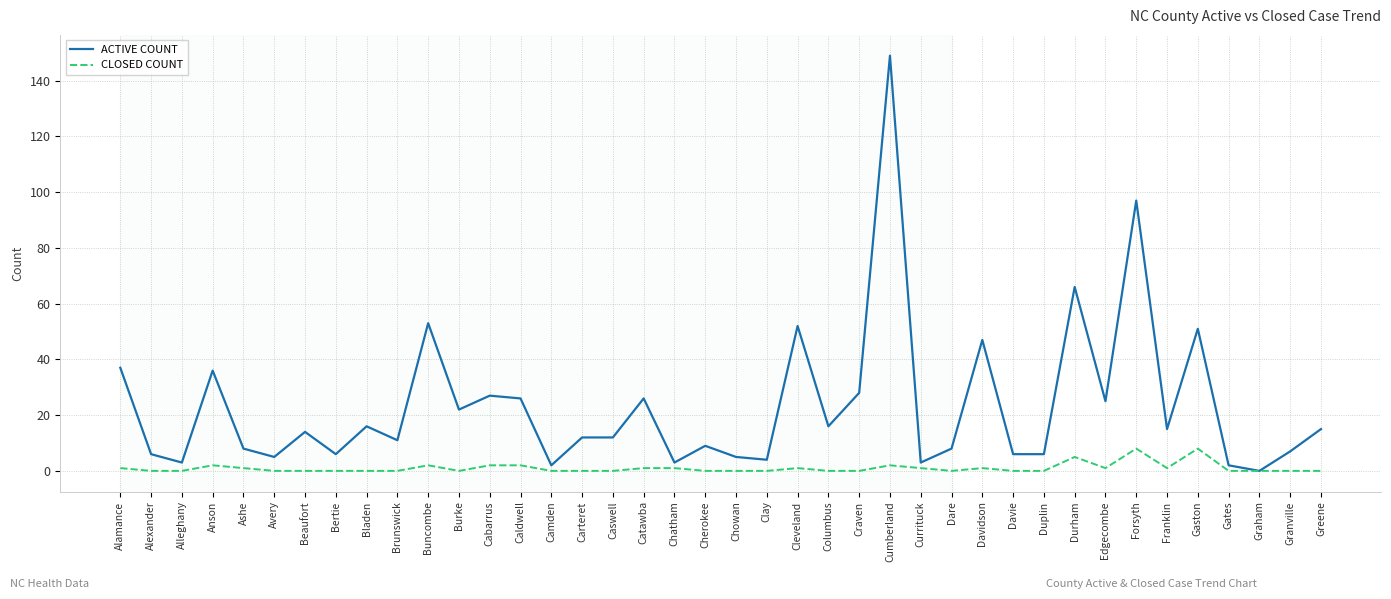

True or false: ACTIVE COUNT has a value of 22 at Burke.

True